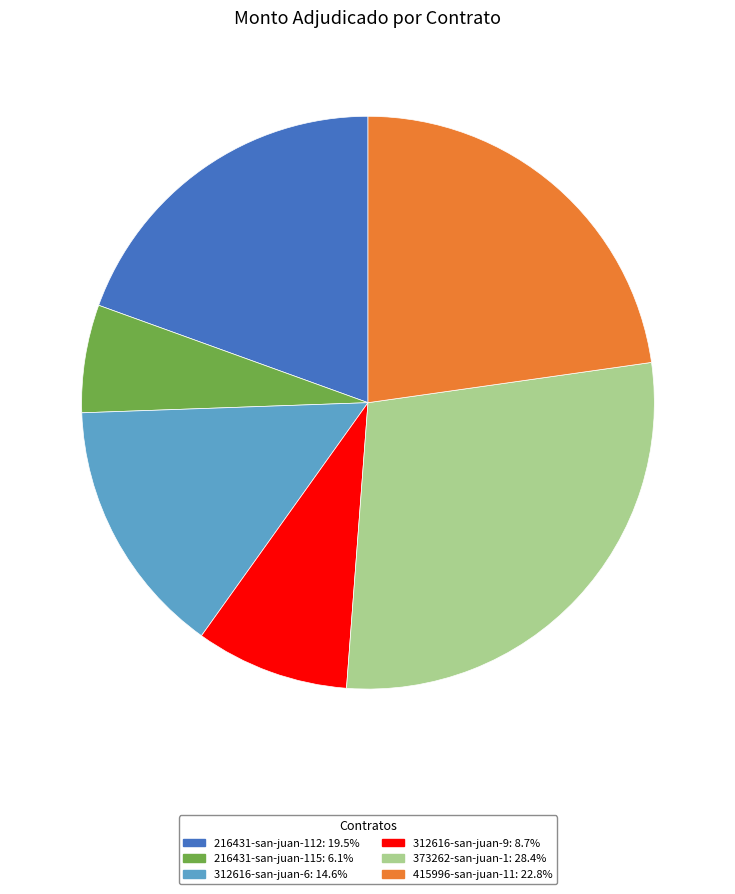

Is there any slice that represents more than half of the pie?

No